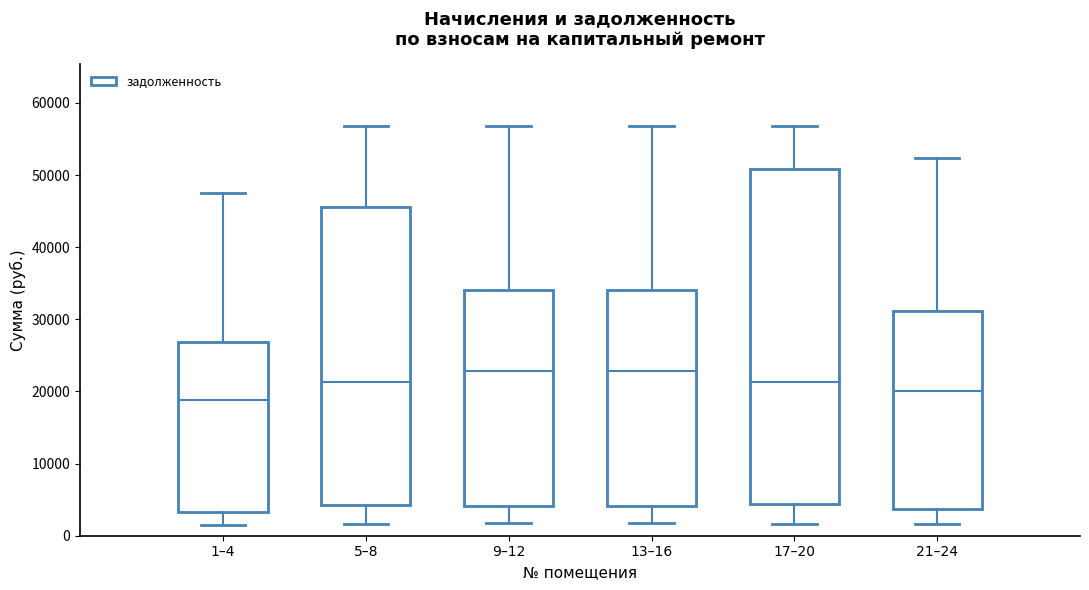

Reading left to right, transcribe this box plot: for each box, give where its median line is, the range the box spans, and where its two whiskers end, as read against the y-axis. The values are not printed on the chart, so give them approximately, as read against the axis.

1–4: median 19000, box 3000 to 27000, whiskers 1000 to 47000
5–8: median 21000, box 4000 to 46000, whiskers 2000 to 57000
9–12: median 23000, box 4000 to 34000, whiskers 2000 to 57000
13–16: median 23000, box 4000 to 34000, whiskers 2000 to 57000
17–20: median 21000, box 4000 to 51000, whiskers 2000 to 57000
21–24: median 20000, box 4000 to 31000, whiskers 2000 to 52000